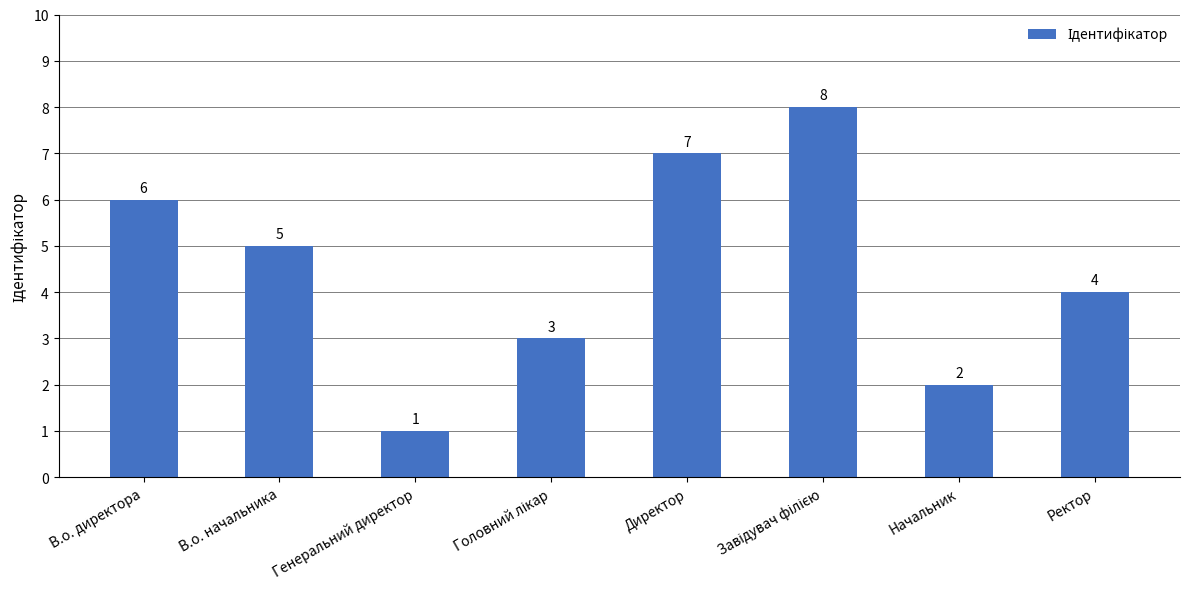

Reading right to left, transcribe all the data shown in this chart.

4	2	8	7	3	1	5	6